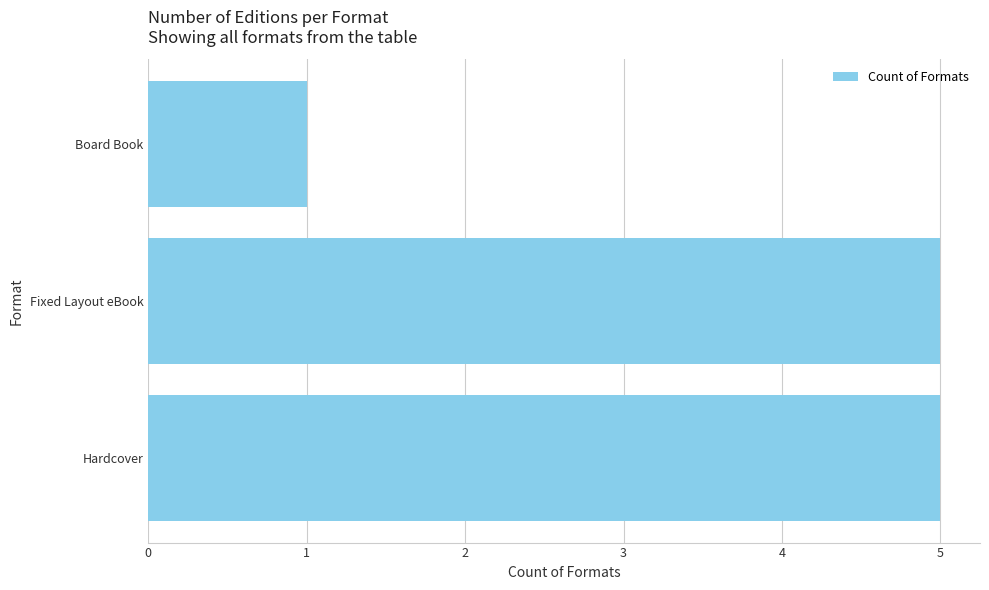

What is the average value?

4